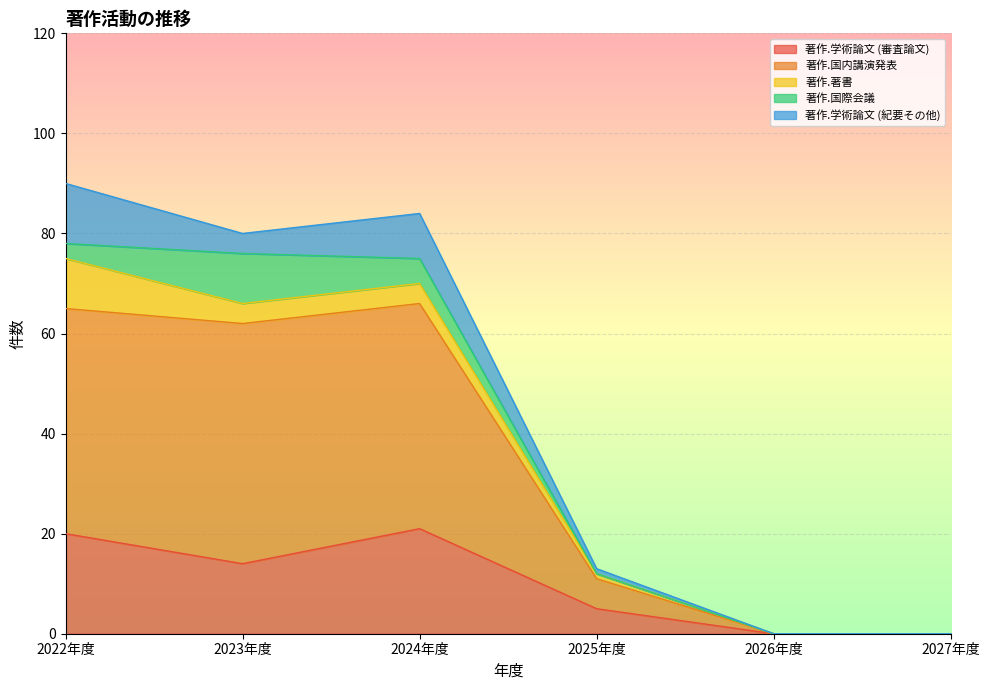

Which category has the lowest value in the 著作.著書 series?

2026年度